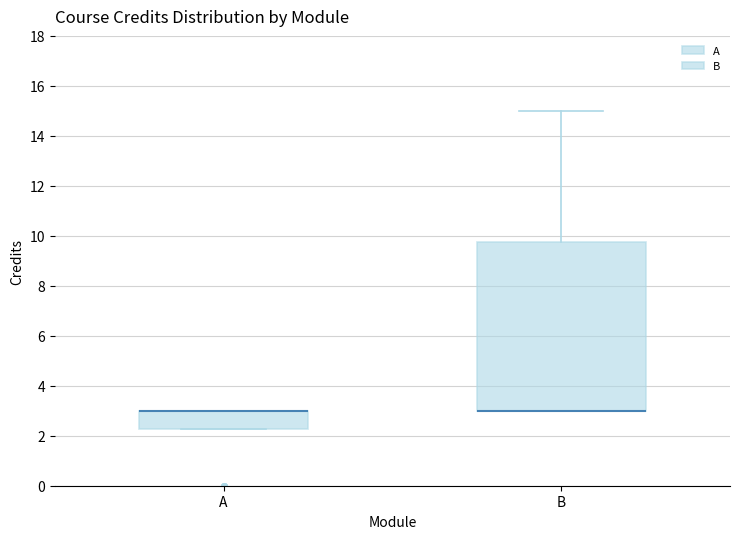

Reading left to right, transcribe this box plot: for each box, give where its median line is, the range the box spans, and where its two whiskers end, as read against the y-axis. The values are not printed on the chart, so give them approximately, as read against the axis.

A: median 3.0 (drawn on the box's upper edge), box 2.2 to 3.0, whiskers 2.2 to 3.0
B: median 3.0 (drawn on the box's lower edge), box 3.0 to 9.8, whiskers 3.0 to 15.0